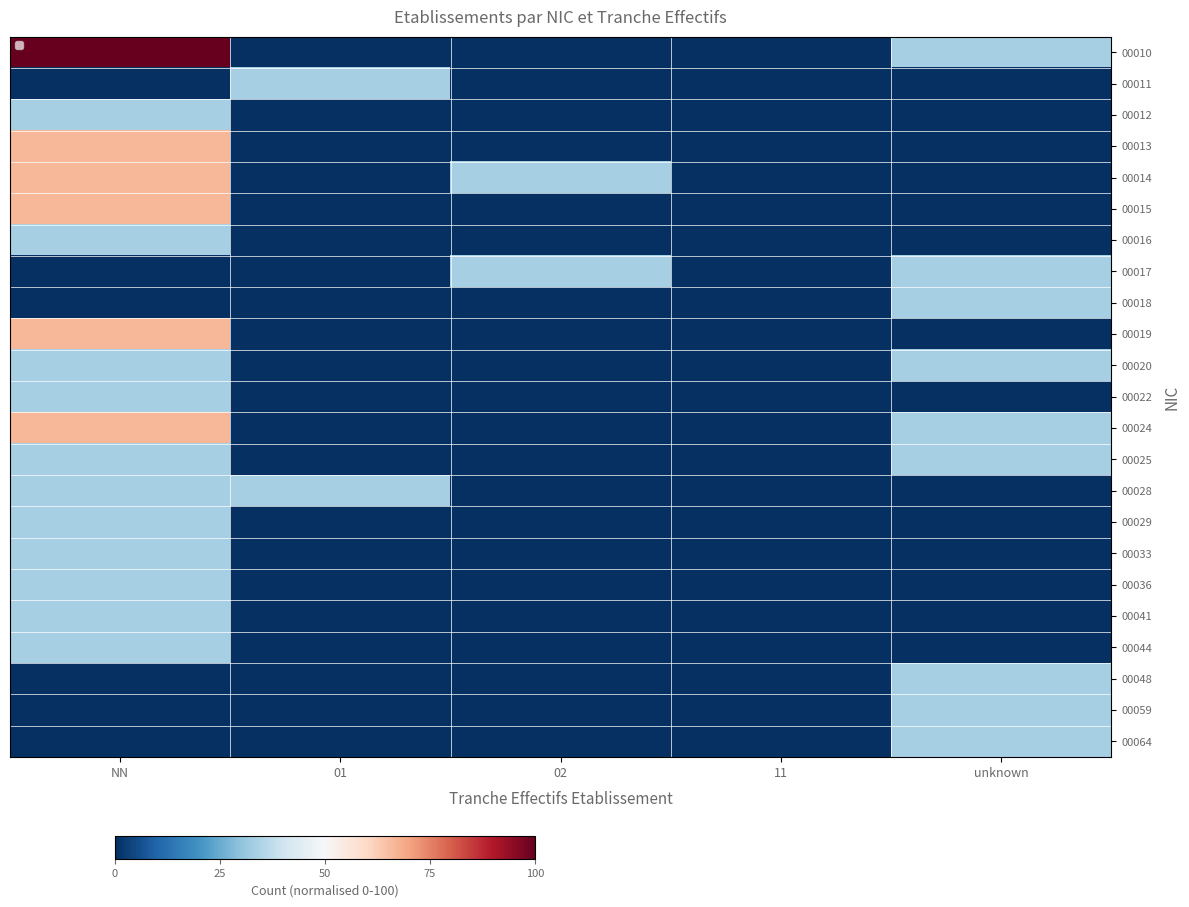

Which category has the lowest value in the 00025 series?

01